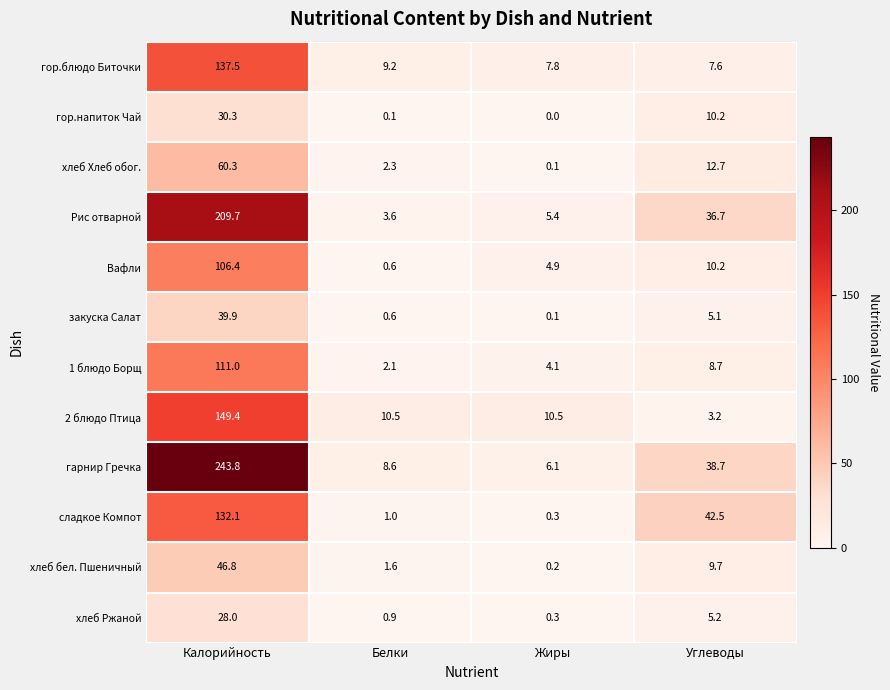

At which label does хлеб бел. Пшеничный first exceed 9?

Калорийность